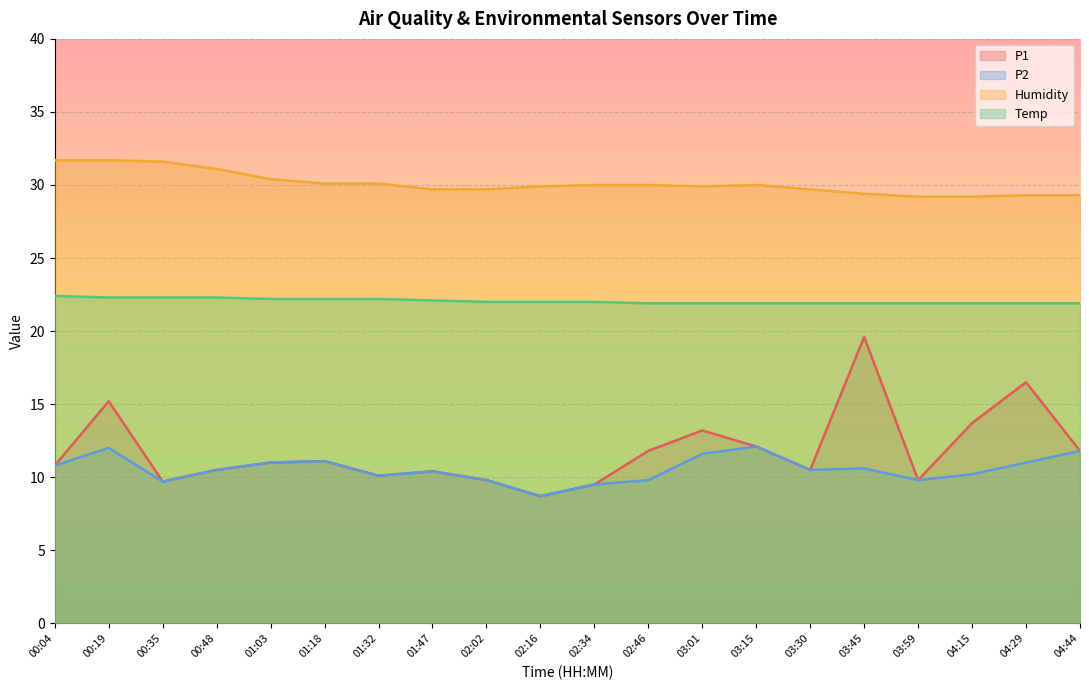

Is it true that Temp equals 21.9 at 02:46?

True